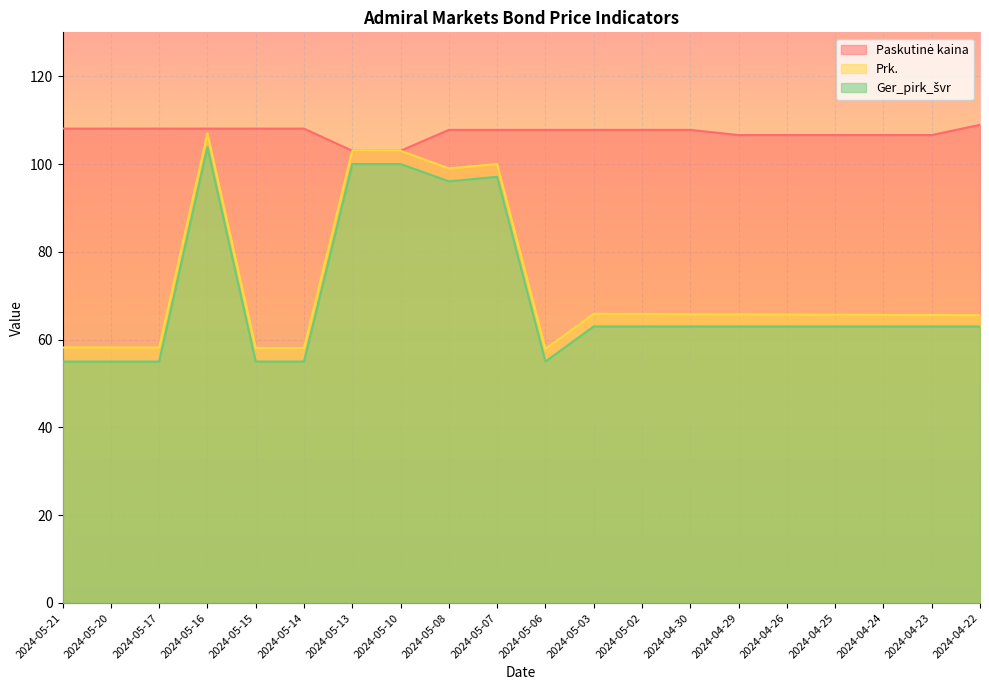

What is the difference between the maximum and minimum values in the Ger_pirk_švr series?

48.8